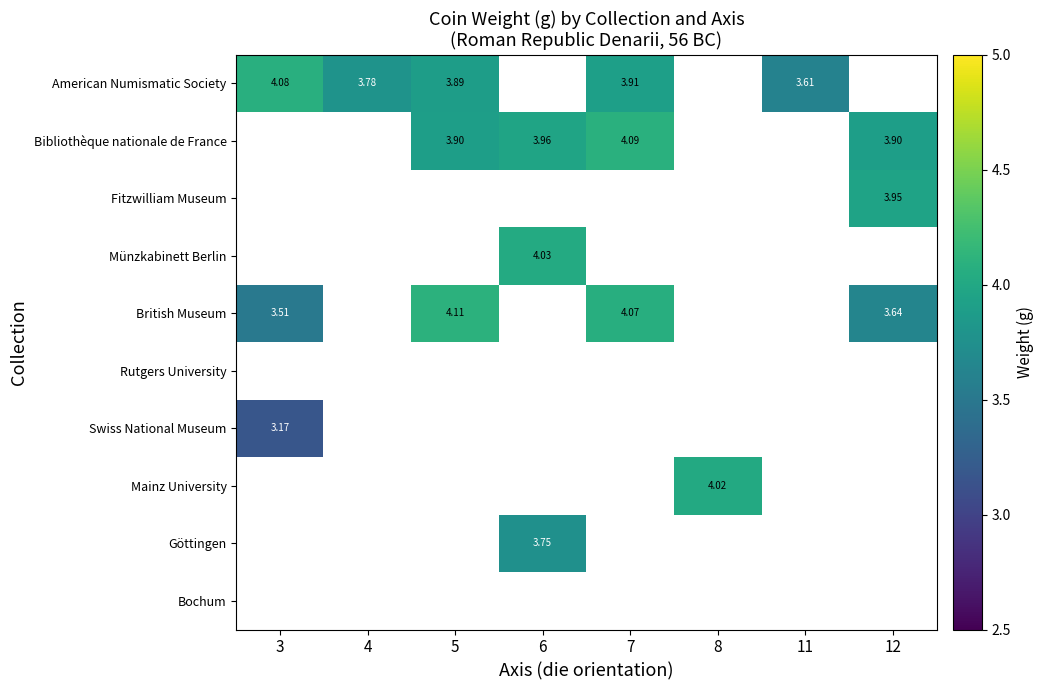

At which label does Mainz University reach its minimum?

3